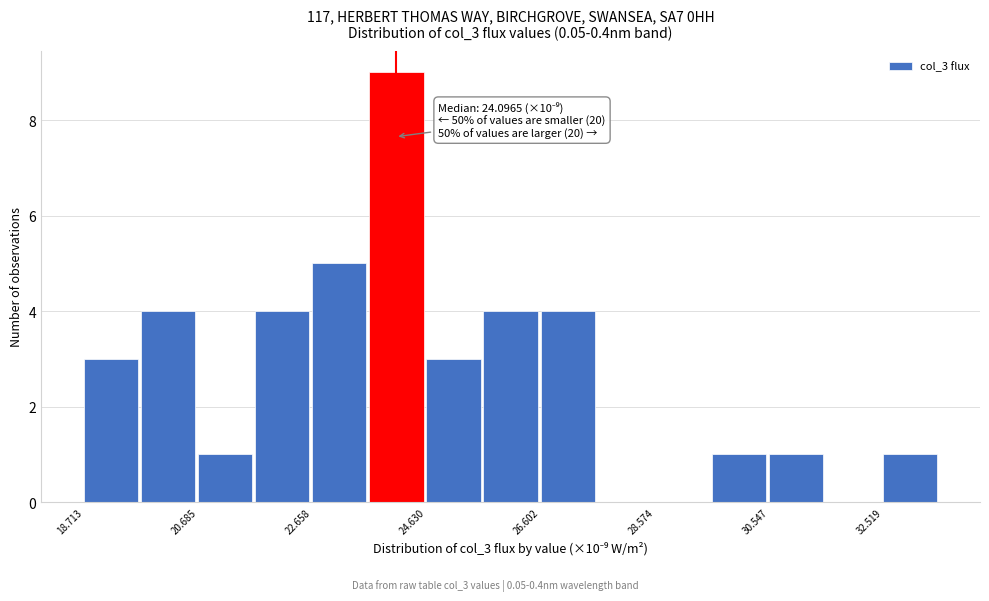

Over which range of the x-axis is the bar tallest?

23.6 to 24.6